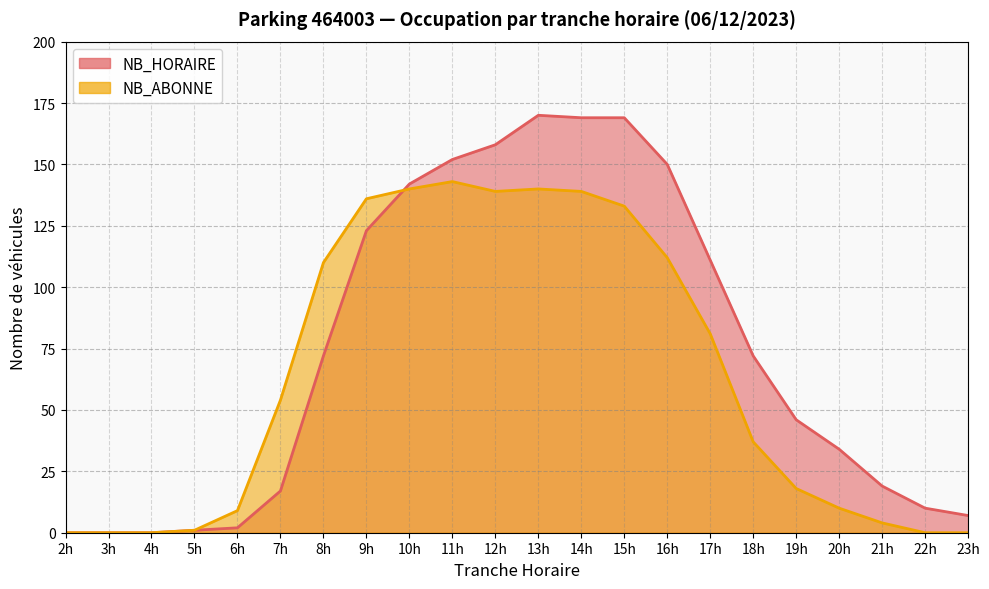

In NB_ABONNE, how many points are higher than both neighbors (excluding endpoints)?

2